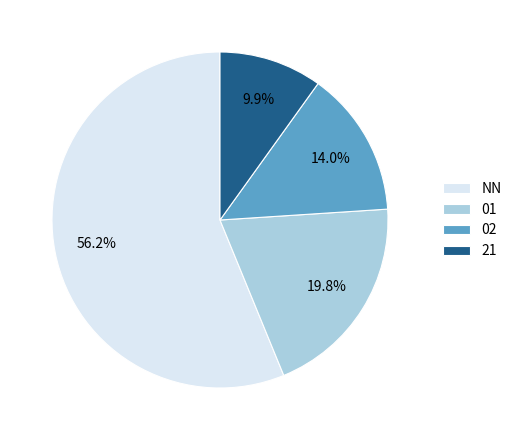

The 02 slice represents 14% of the pie. True or false?

True